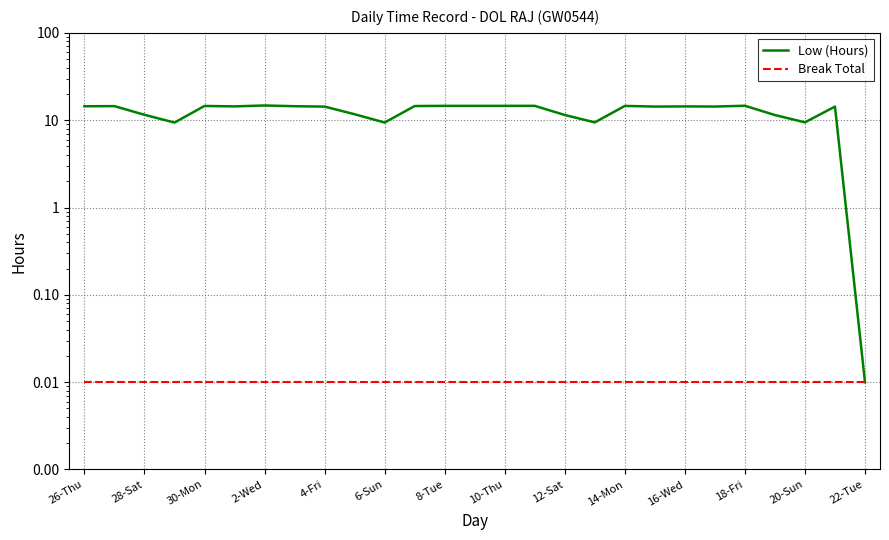

How many lines are shown in the chart?

2